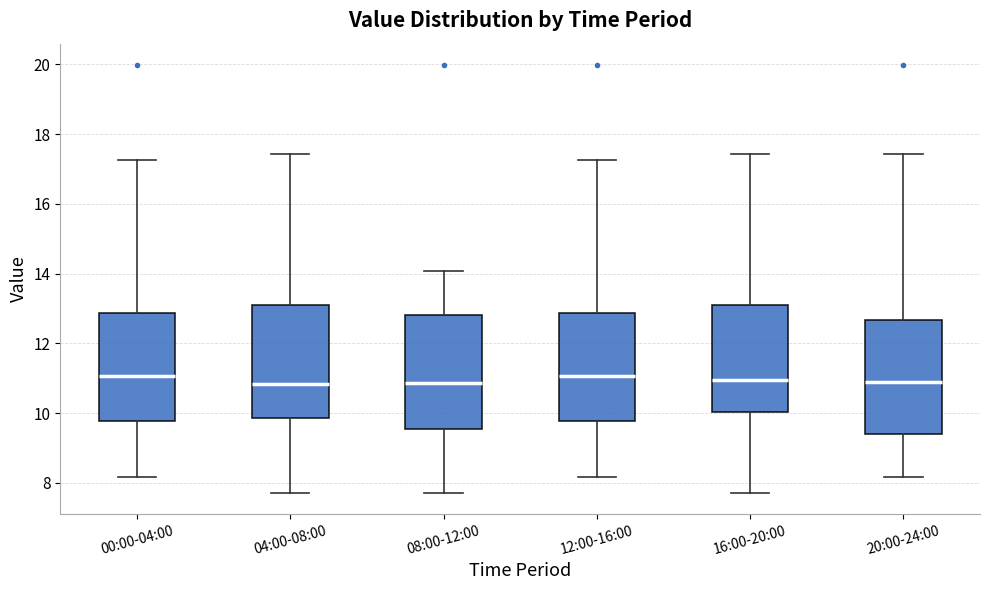

Reading left to right, read every box against the y-axis: the position of its median line, the range the box covers, and the ends of its whiskers. The values are not printed on the chart, so give them approximately, as read against the axis.

00:00-04:00: median 11.0, box 9.8 to 12.8, whiskers 8.2 to 17.2
04:00-08:00: median 10.8, box 9.8 to 13.0, whiskers 7.8 to 17.4
08:00-12:00: median 10.8, box 9.6 to 12.8, whiskers 7.8 to 14.0
12:00-16:00: median 11.0, box 9.8 to 12.8, whiskers 8.2 to 17.2
16:00-20:00: median 11.0, box 10.0 to 13.0, whiskers 7.8 to 17.4
20:00-24:00: median 10.8, box 9.4 to 12.6, whiskers 8.2 to 17.4